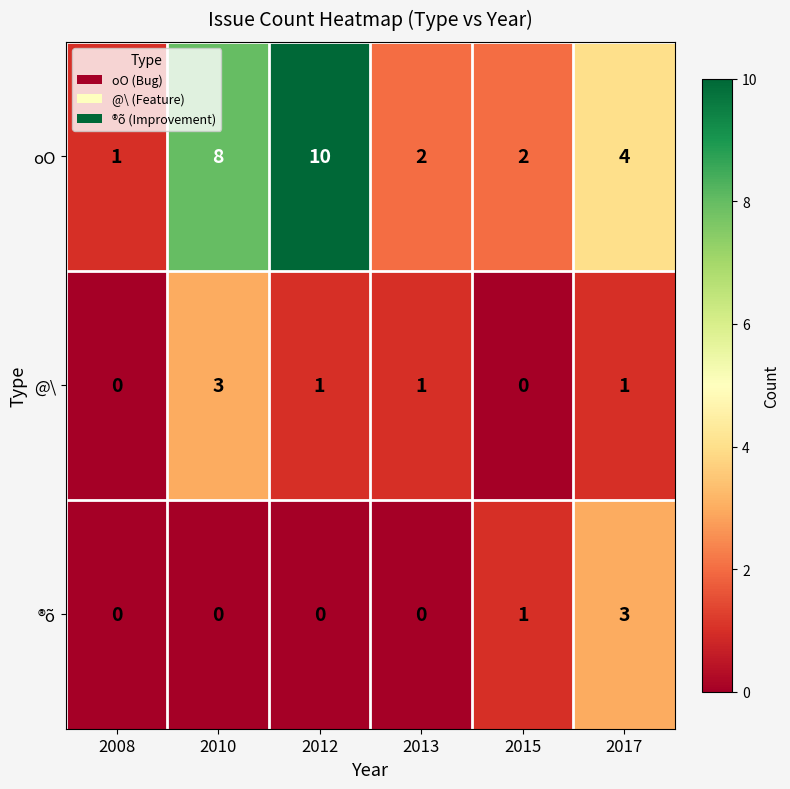

True or false: @\ has a value of 2 at 2015.

False